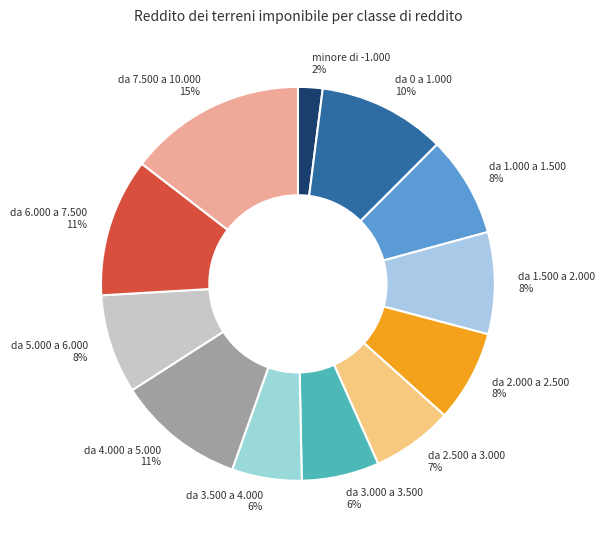

Is there any slice that represents more than half of the pie?

No